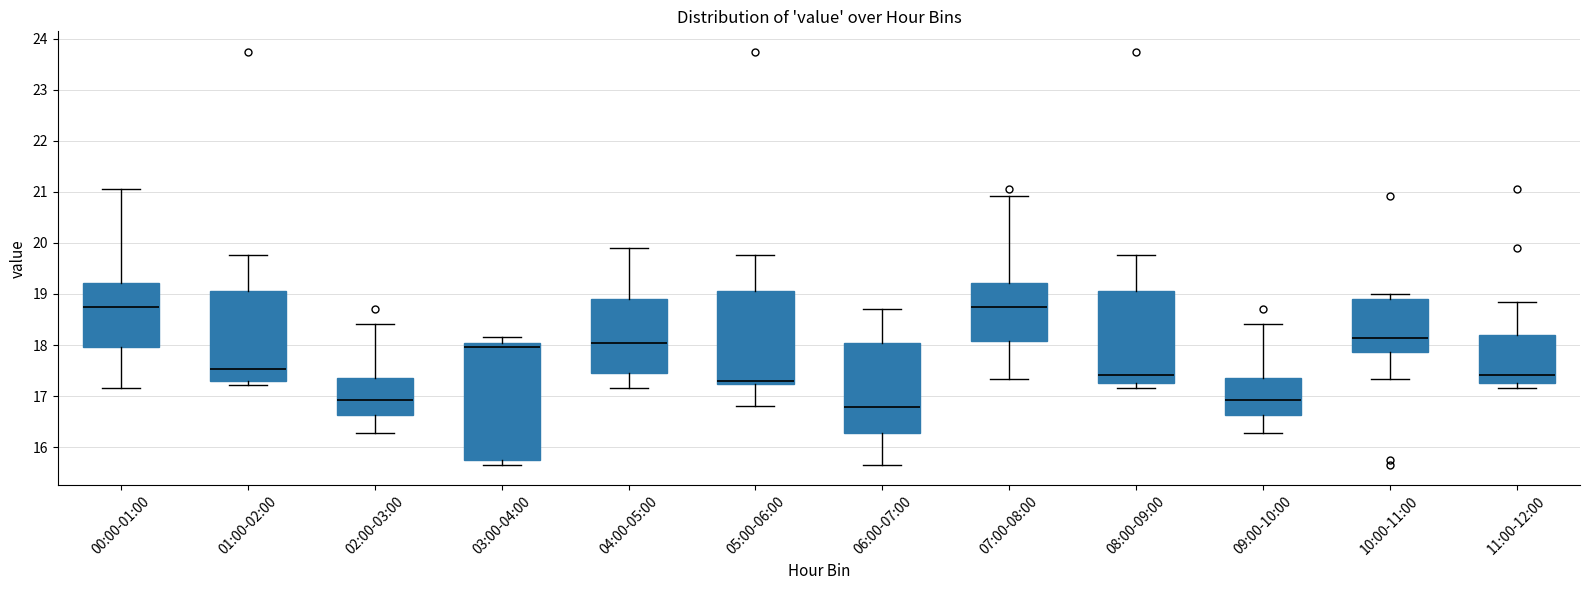

Reading left to right, read every box against the y-axis: the position of its median line, the range the box covers, and the ends of its whiskers. The values are not printed on the chart, so give them approximately, as read against the axis.

00:00-01:00: median 18.7, box 18.0 to 19.2, whiskers 17.2 to 21.1
01:00-02:00: median 17.5, box 17.3 to 19.1, whiskers 17.2 to 19.8
02:00-03:00: median 16.9, box 16.6 to 17.4, whiskers 16.3 to 18.4
03:00-04:00: median 18.0 (just below the box's upper edge), box 15.7 to 18.0, whiskers 15.7 (just below the box's lower edge) to 18.2
04:00-05:00: median 18.0, box 17.5 to 18.9, whiskers 17.2 to 19.9
05:00-06:00: median 17.3, box 17.2 to 19.1, whiskers 16.8 to 19.8
06:00-07:00: median 16.8, box 16.3 to 18.0, whiskers 15.7 to 18.7
07:00-08:00: median 18.7, box 18.1 to 19.2, whiskers 17.3 to 20.9
08:00-09:00: median 17.4, box 17.3 to 19.1, whiskers 17.2 to 19.8
09:00-10:00: median 16.9, box 16.6 to 17.4, whiskers 16.3 to 18.4
10:00-11:00: median 18.1, box 17.9 to 18.9, whiskers 17.3 to 19.0
11:00-12:00: median 17.4, box 17.3 to 18.2, whiskers 17.2 to 18.8